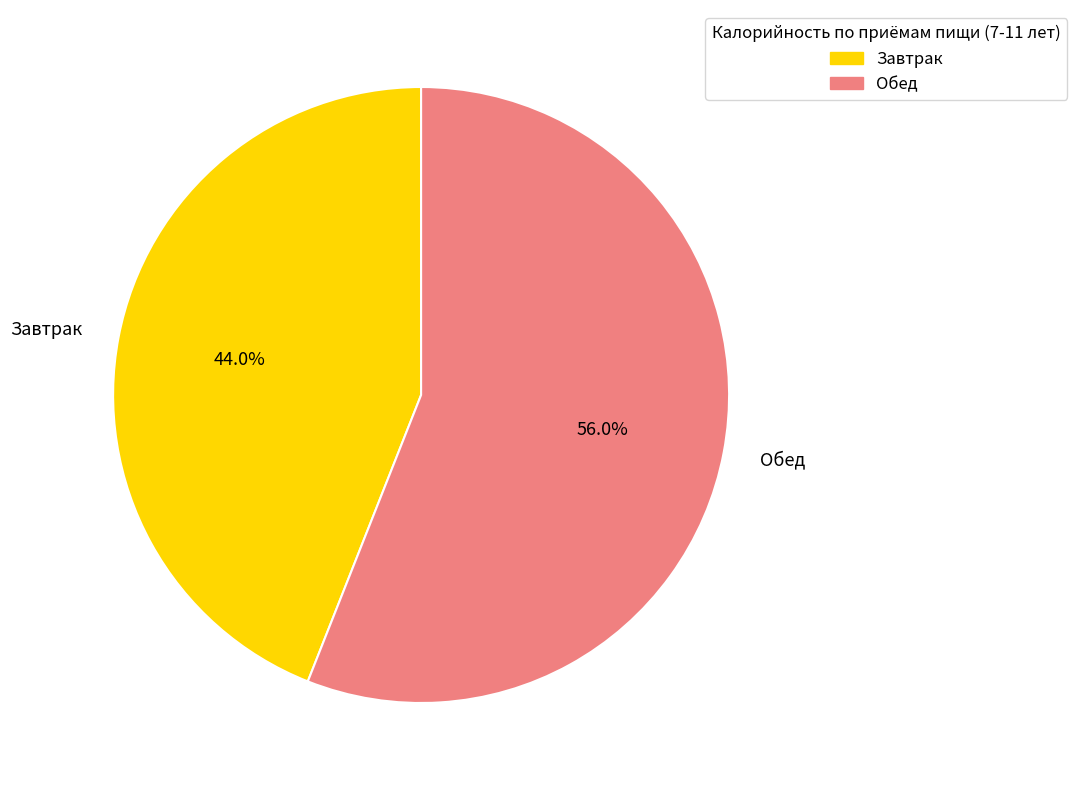

How much of the chart is everything except Обед?

44.0%